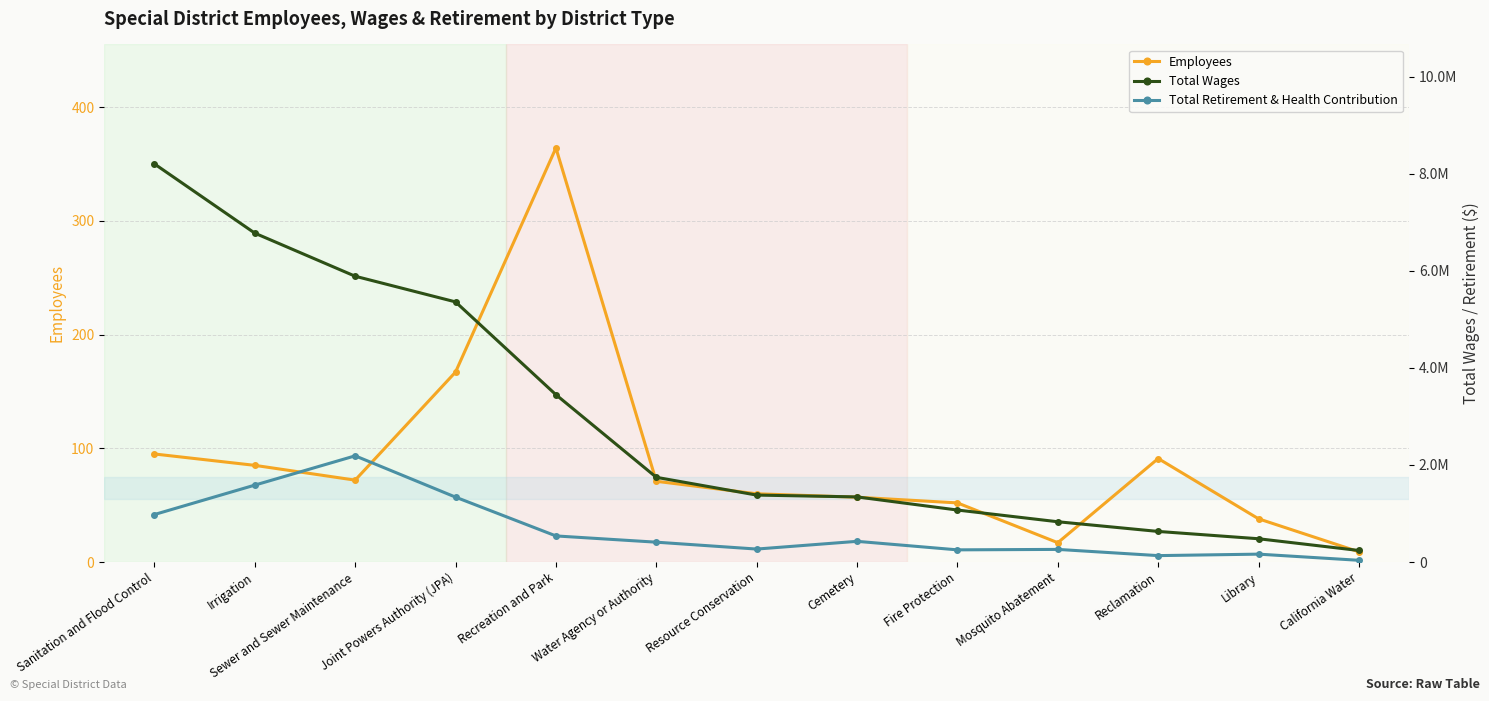

At which label is Employees closest to 186?

Joint Powers Authority (JPA)